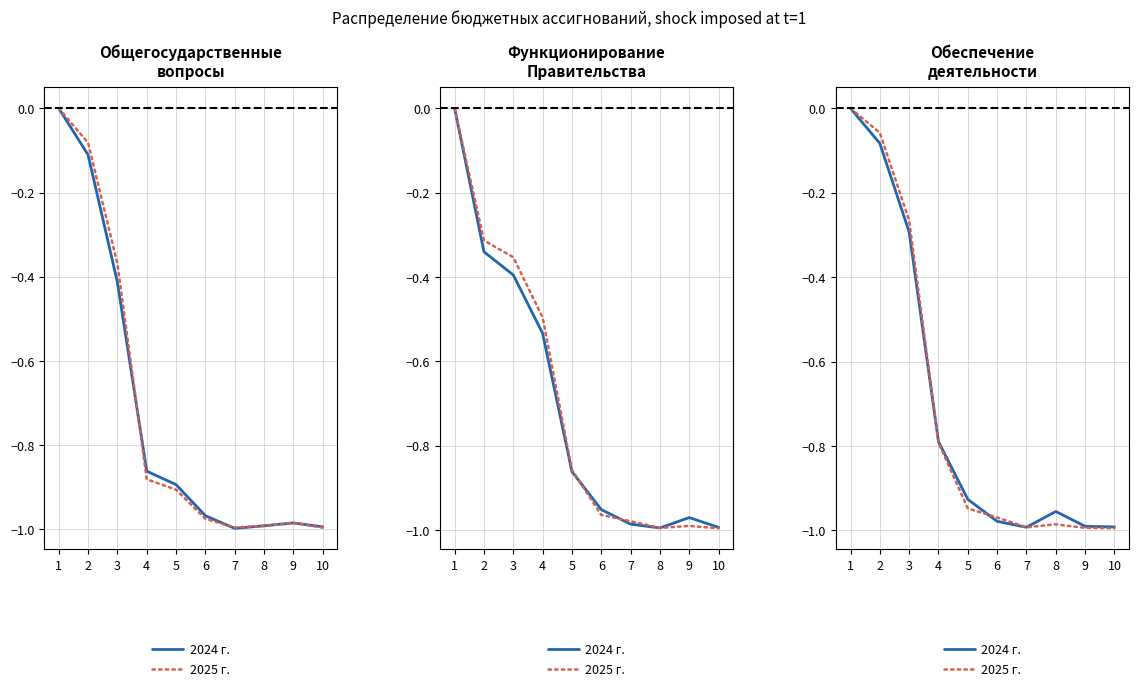

Which label corresponds to the smallest value in the chart?

10